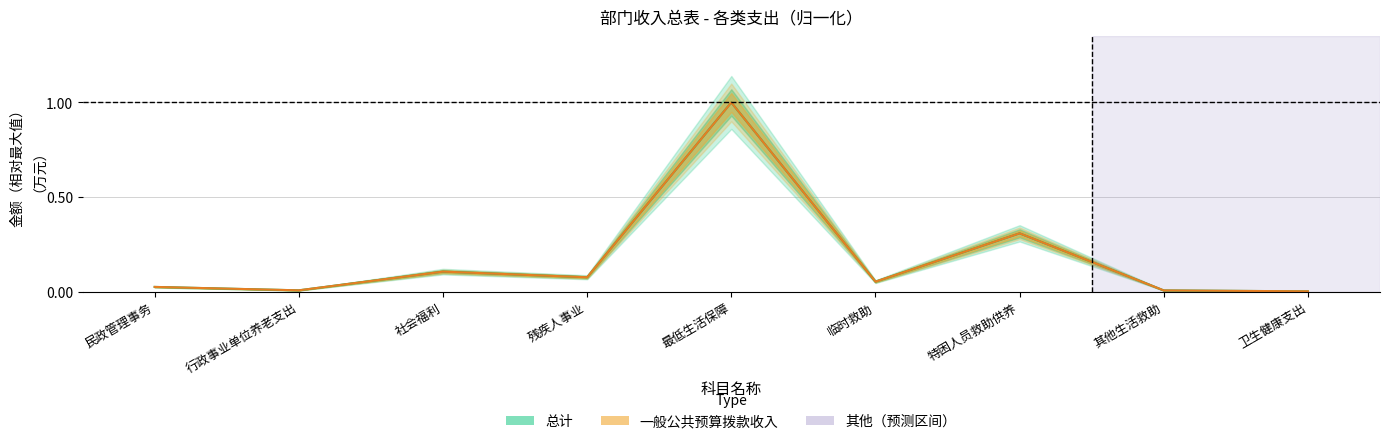

True or false: 总计 and 一般公共预算拨款收入 intersect in this chart.

False